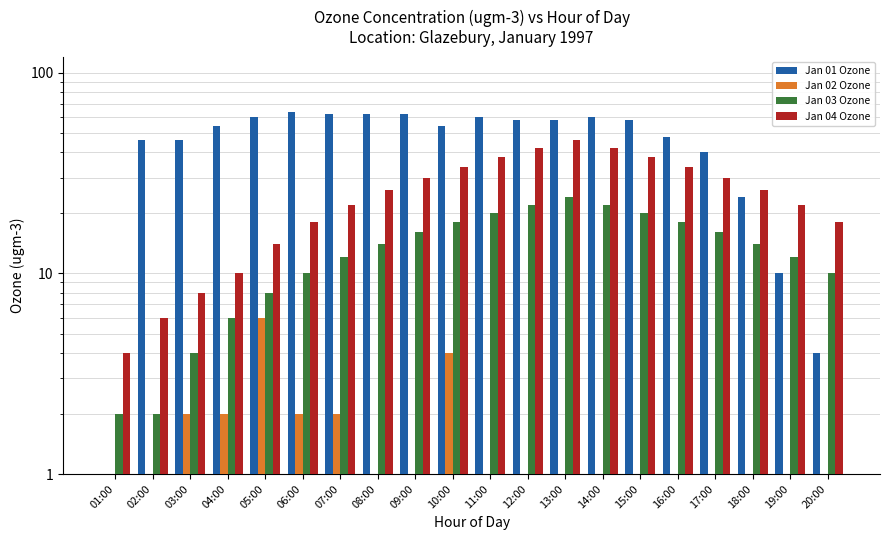

True or false: Jan 03 Ozone has a value of 1 at 01:00.

False